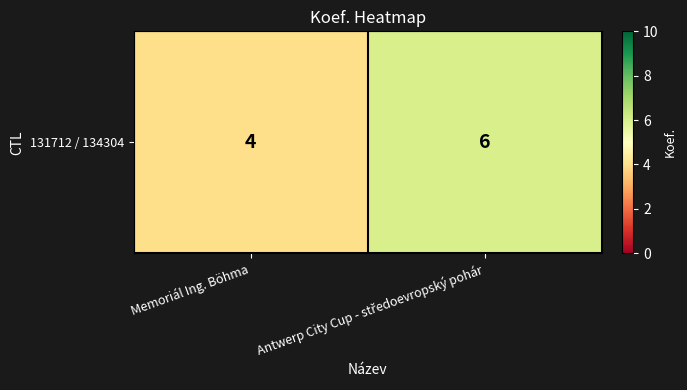

Is it true that the value at Antwerp City Cup - středoevropský pohár is 6?

True